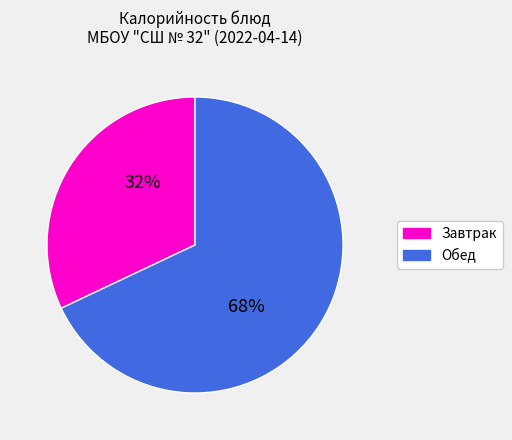

Is the sum of Завтрак and Обед greater than half?

Yes